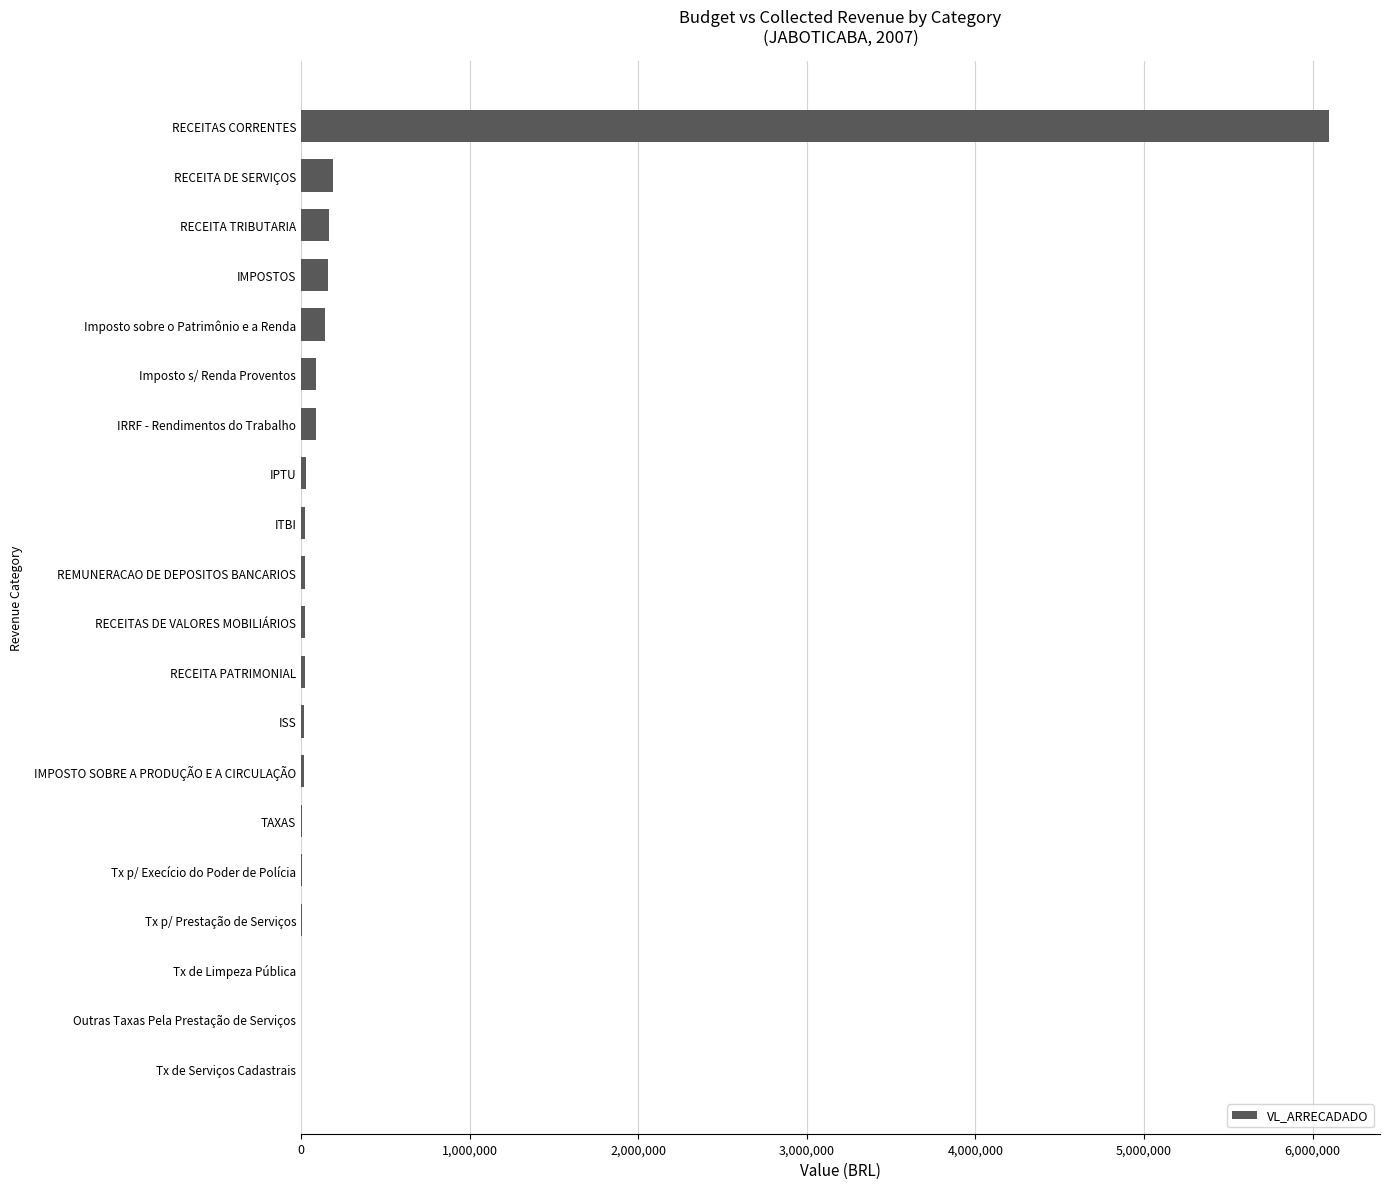

The chart shows a value of 1437794.5 at RECEITAS CORRENTES. True or false?

False